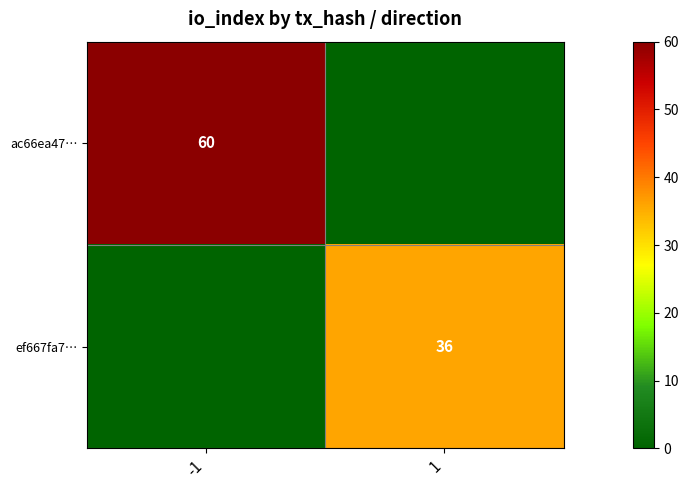

The ac66ea47… series shows 104 at -1. True or false?

False